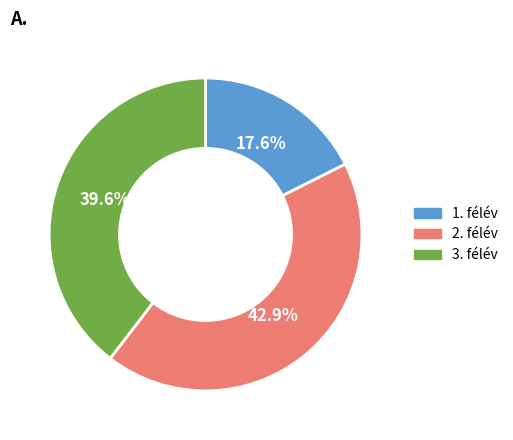

Does any single category account for the majority?

No